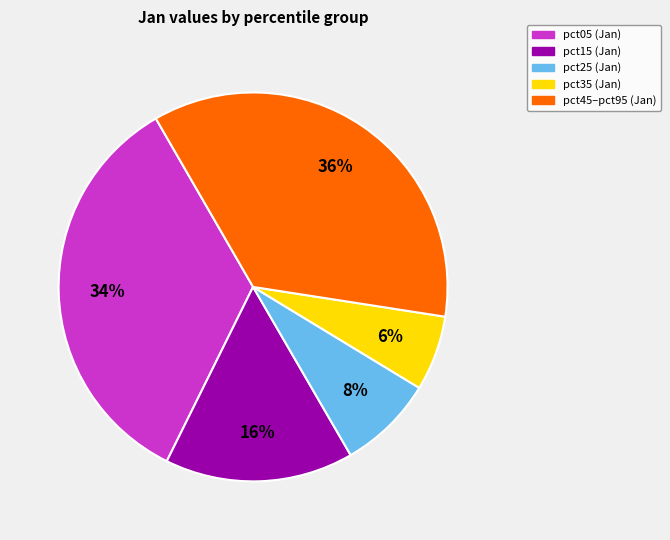

Approximately how many times larger is the value at pct35 (Jan) compared to pct25 (Jan)?

0.8